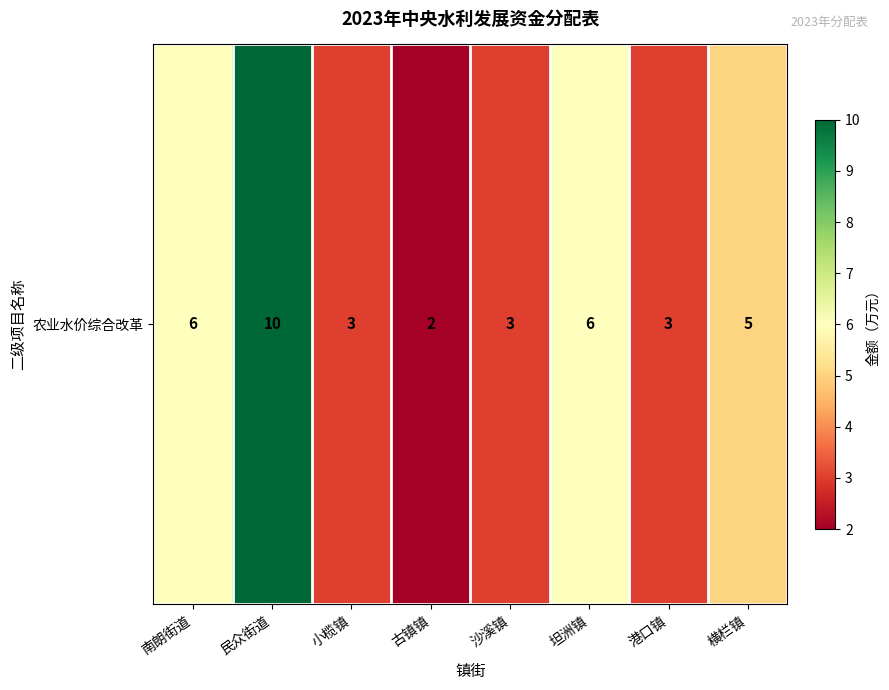

What is the change in value from 民众街道 to 古镇镇?

-8